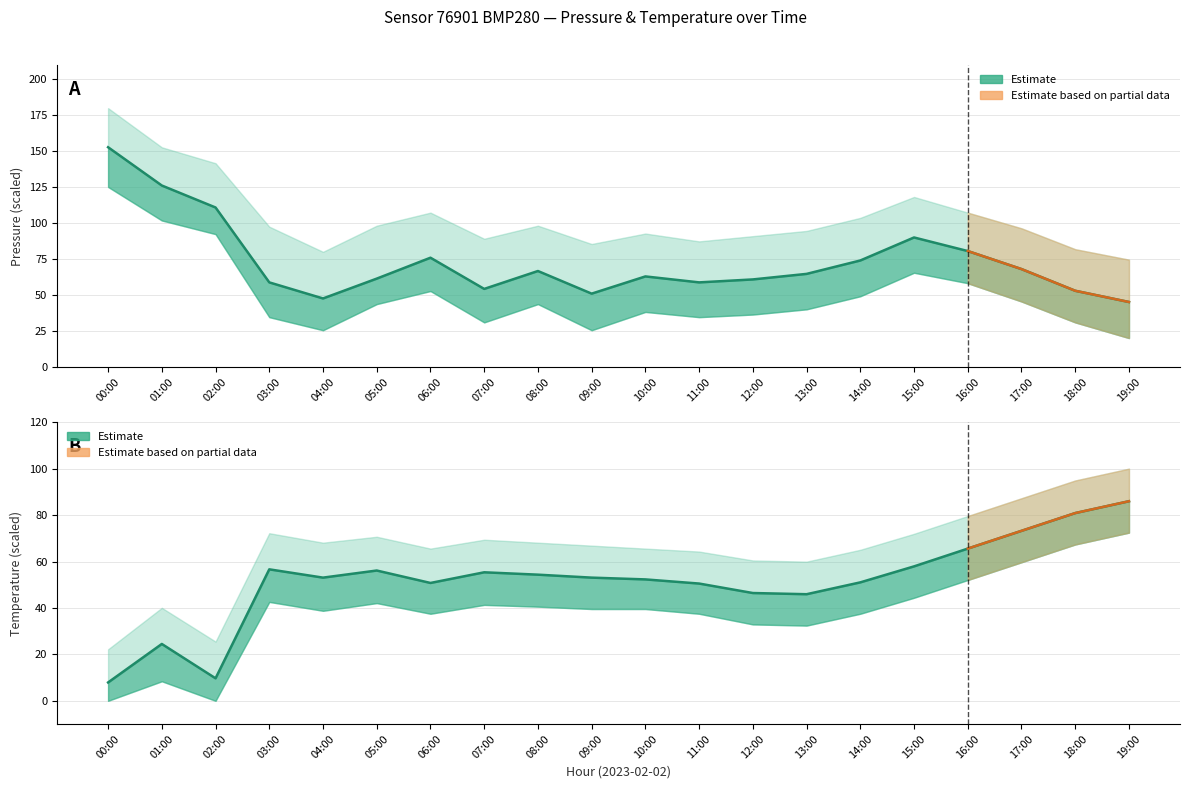

Does the chart have visible grid lines?

Yes